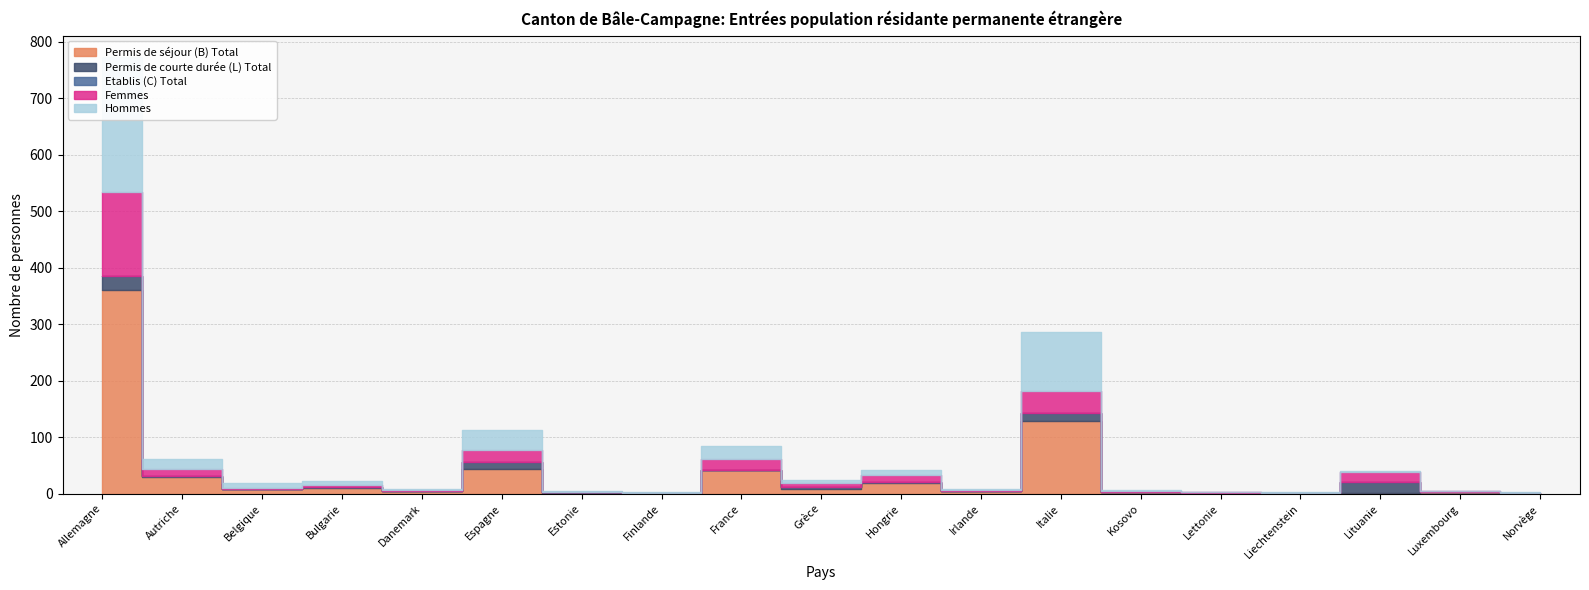

True or false: Femmes and Total intersect in this chart.

False